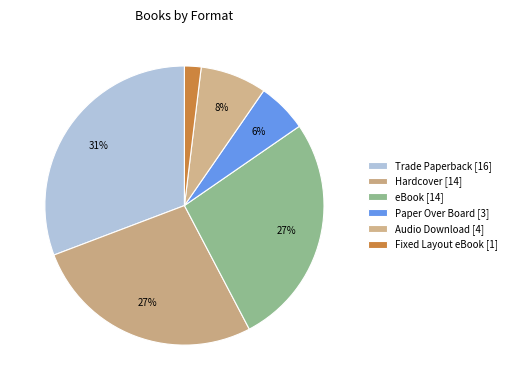

What is the largest slice in the pie chart?

Trade Paperback